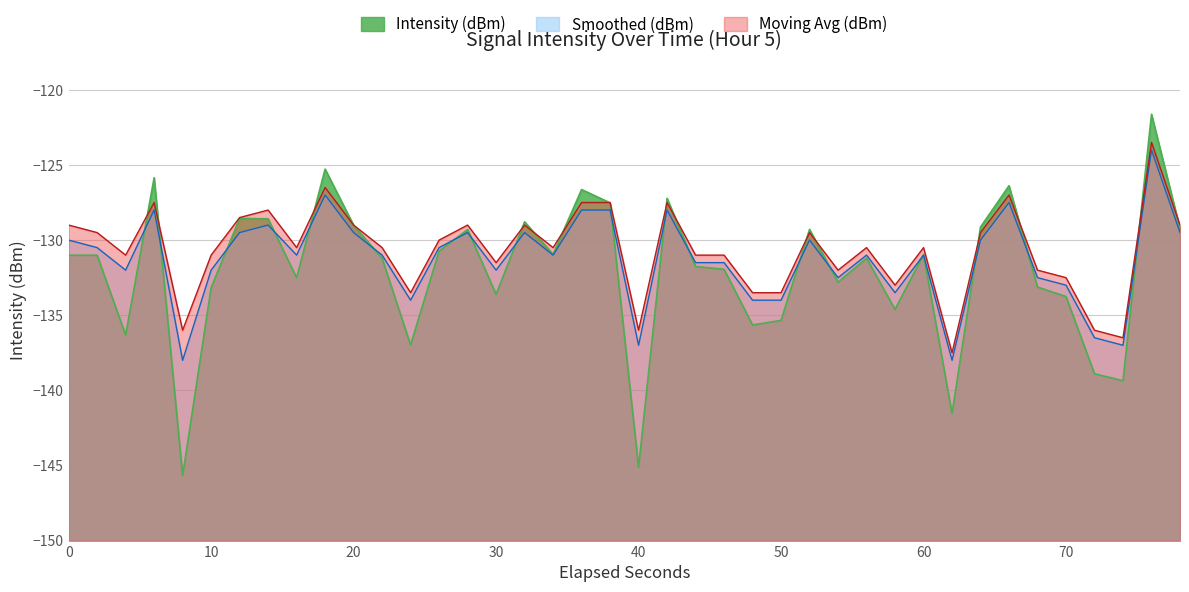

Is it true that Smoothed (dBm) equals -175.8 at 60?

False